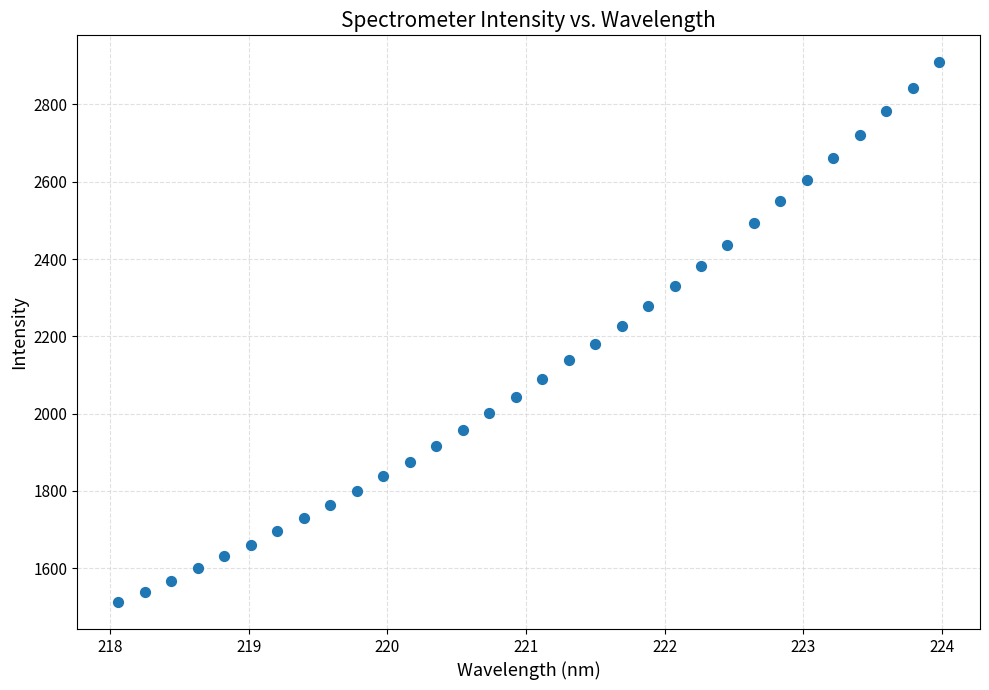

What is the range of X values (max minus min)?

5.9